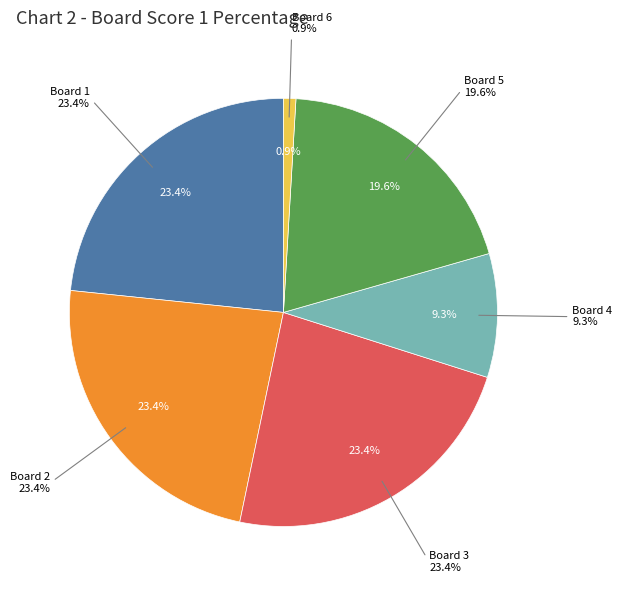

What is the smallest slice in the pie chart?

Board 6